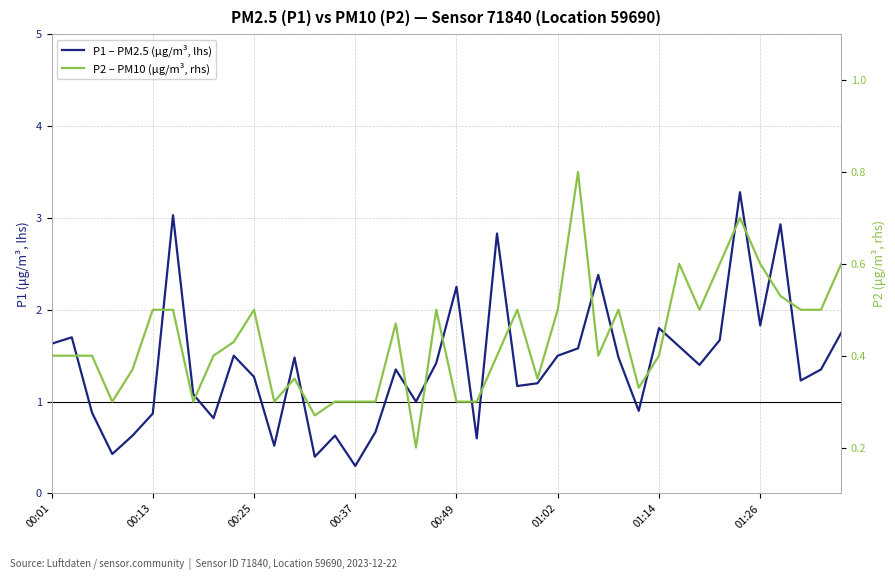

What is the highest value of the P1 – PM2.5 (µg/m³, lhs) series?

3.3